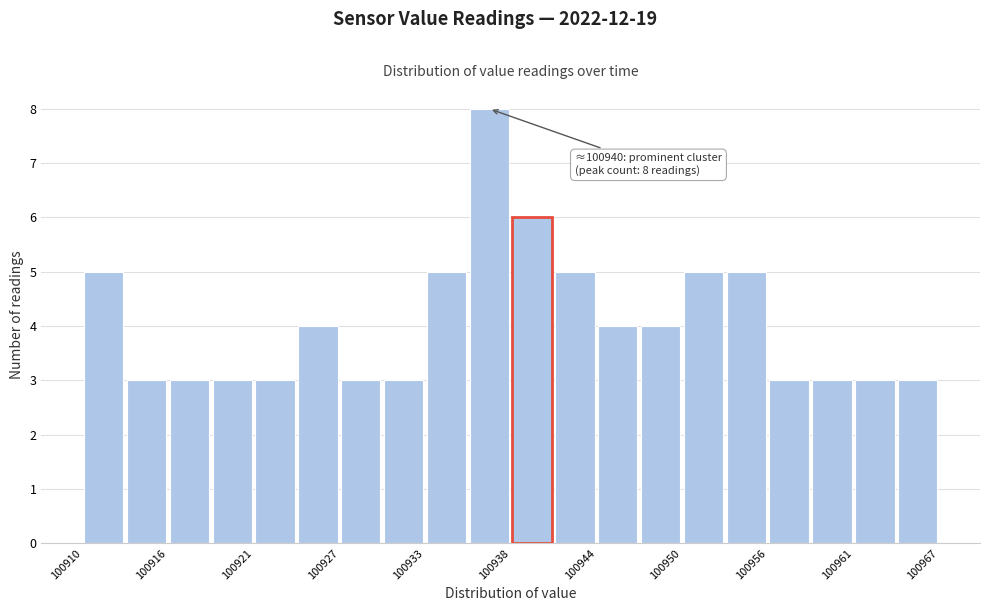

Read against the x-axis, roughly where is the centre of the tallest bar?

100937